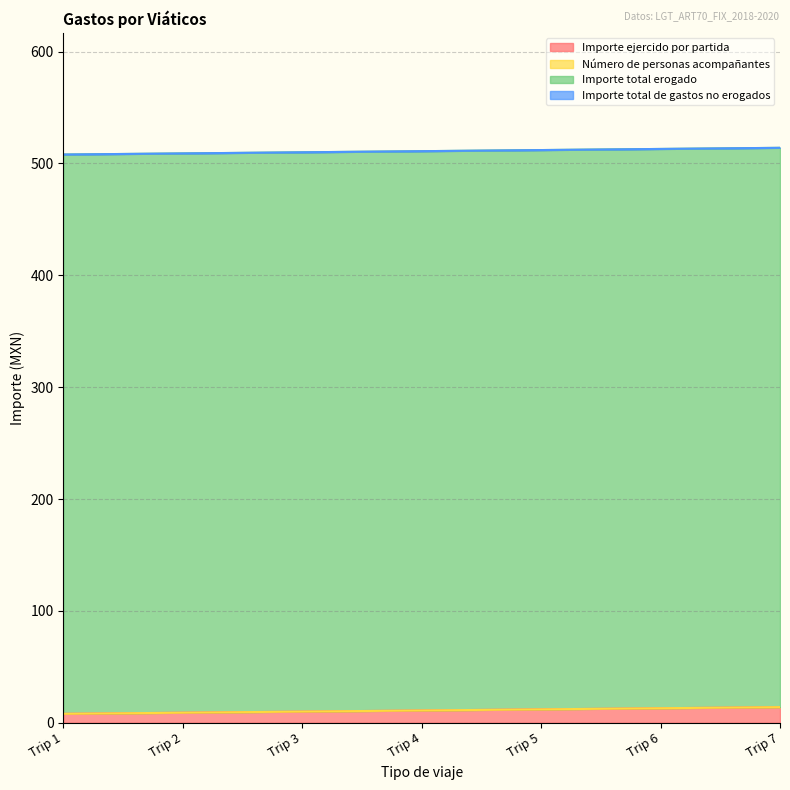

Which series has the largest total across all categories?

Importe total erogado